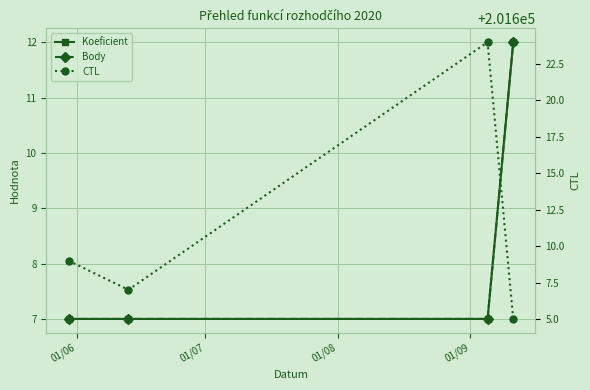

Between 01/09 and 01/06, which is larger?

01/09